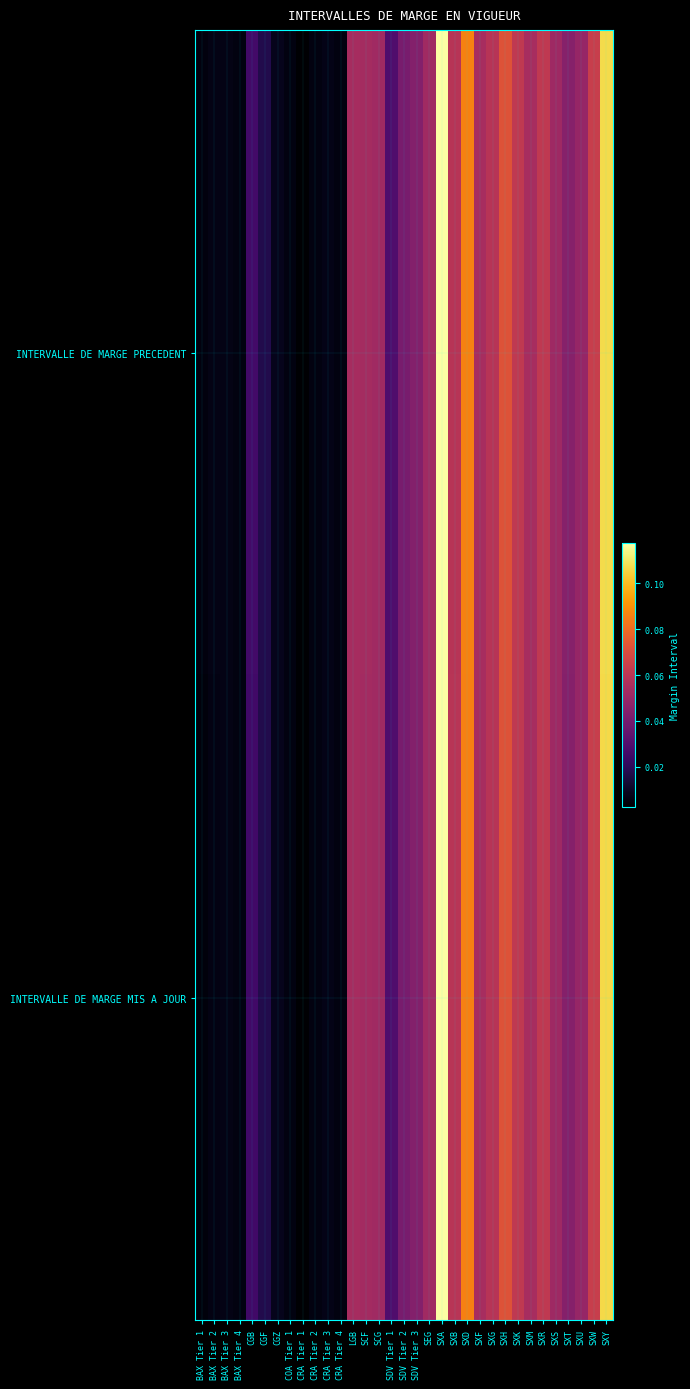

How many distinct data groups are displayed?

2